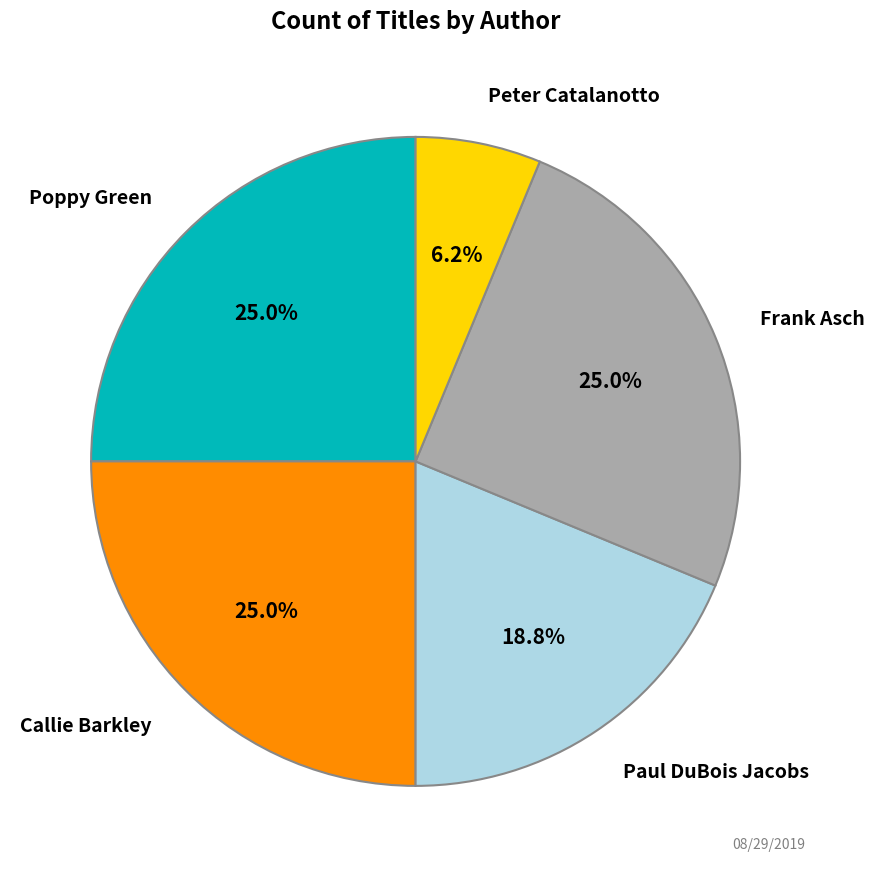

Does any single category account for the majority?

No